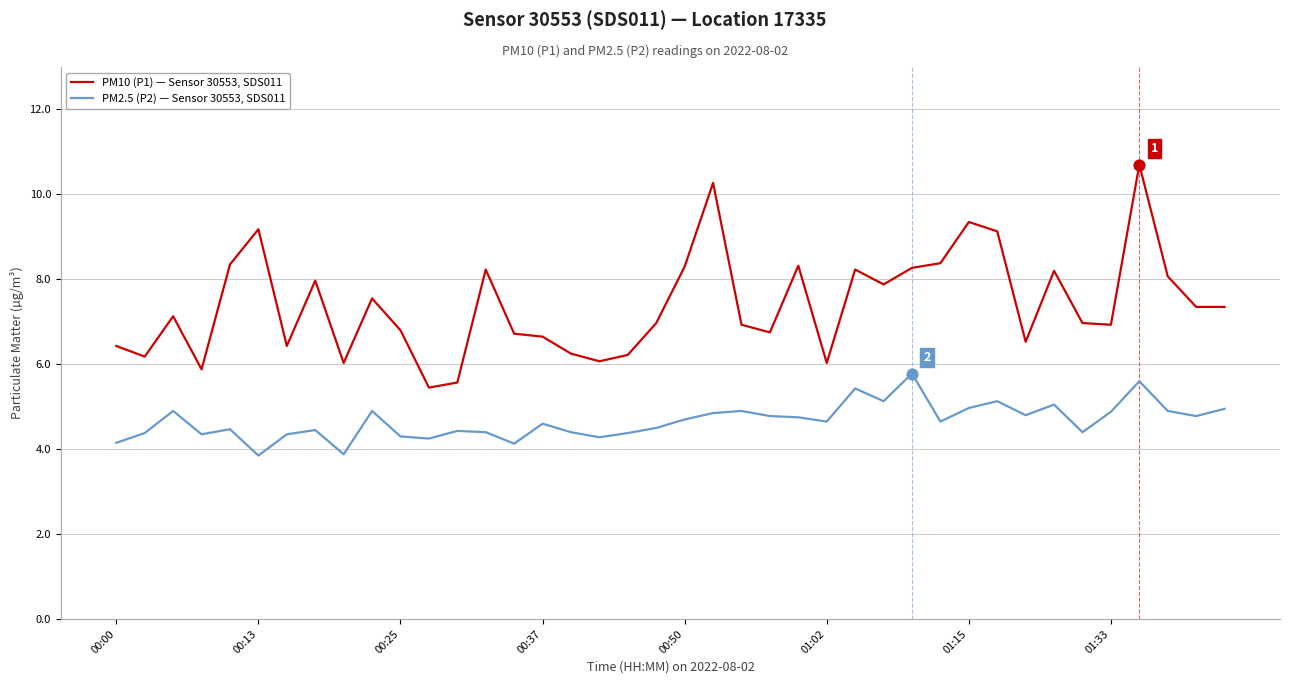

Which series has the largest total across all categories?

PM10 (P1) — Sensor 30553, SDS011